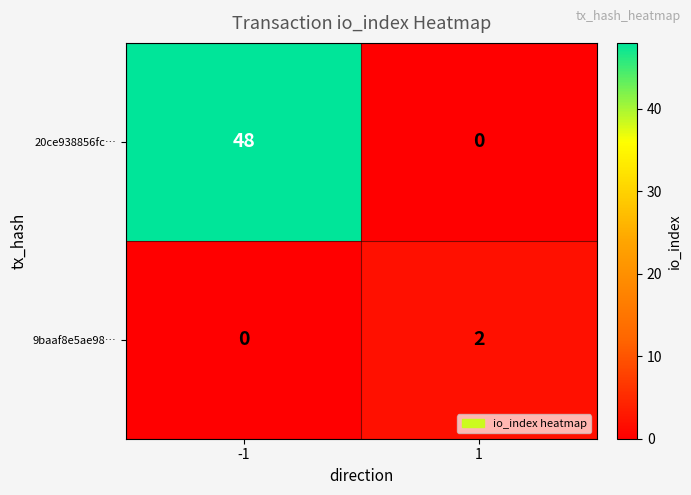

How many series are shown in this chart?

2